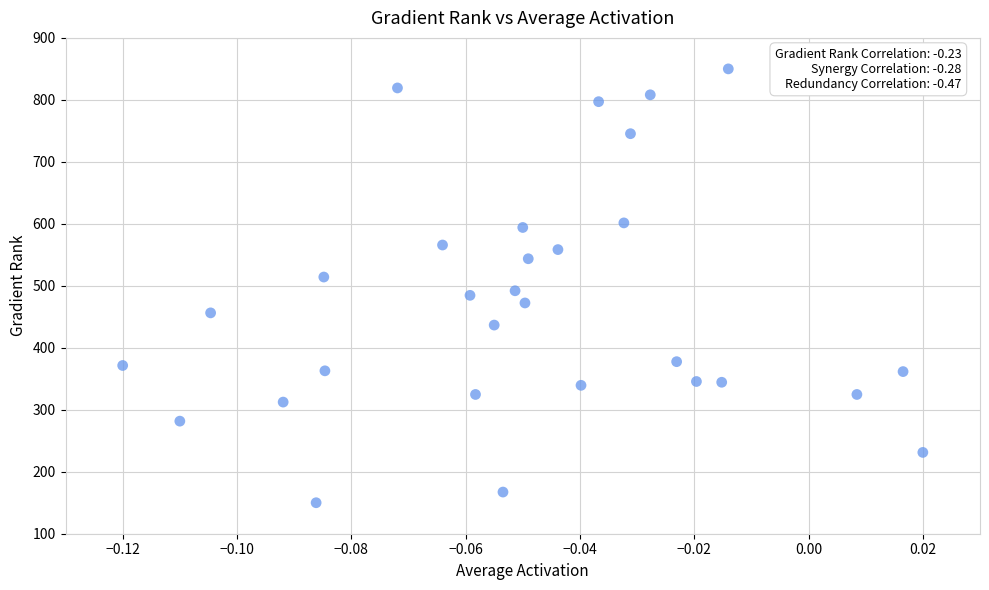

What is the range of Y values (max minus min)?

700.0